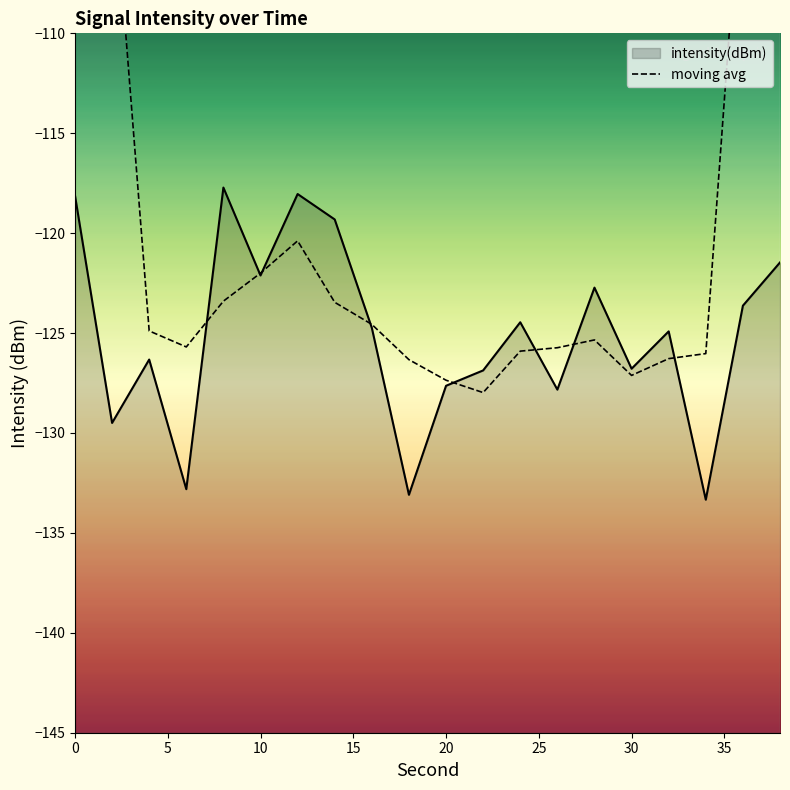

How many points are lower than both their immediate neighbors (excluding endpoints)?

3